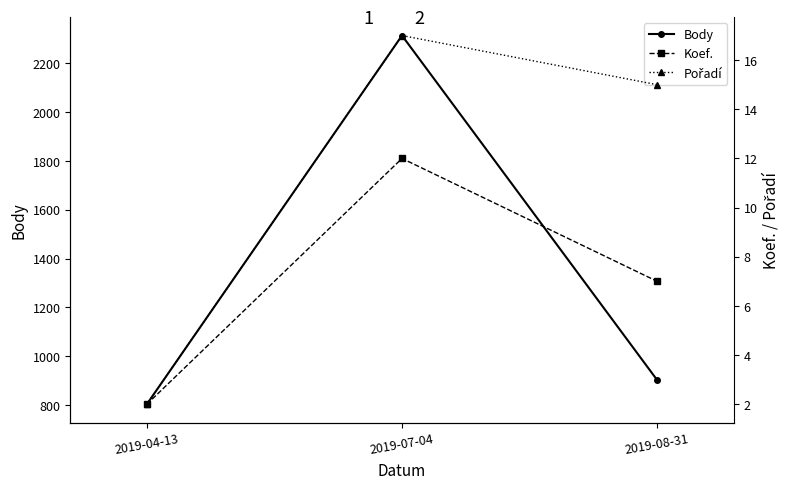

What position from the left is 2019-07-04?

2